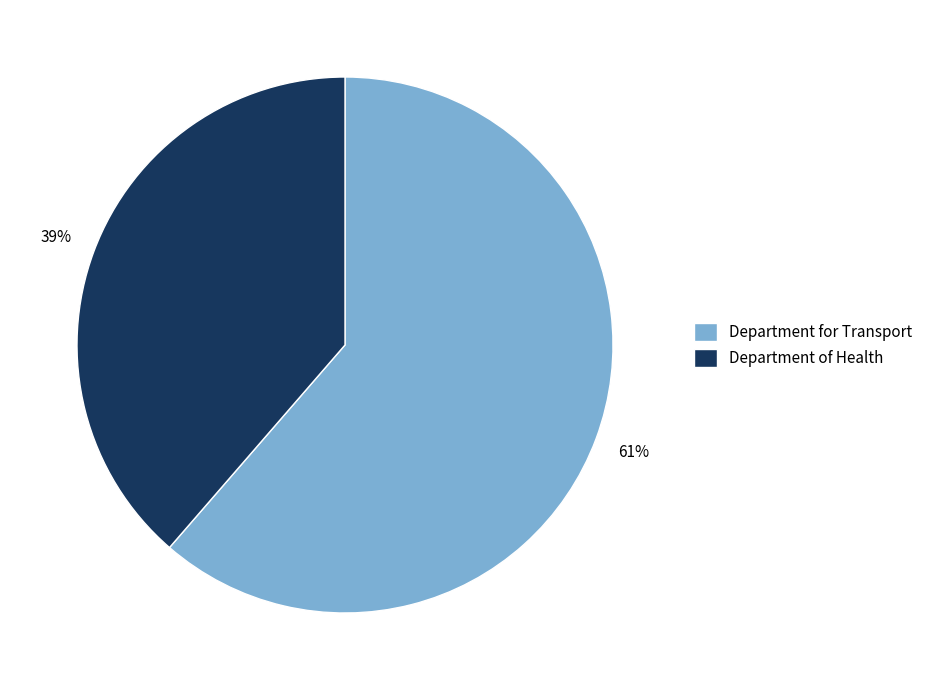

Is it true that Department of Health is 39% of the pie?

True